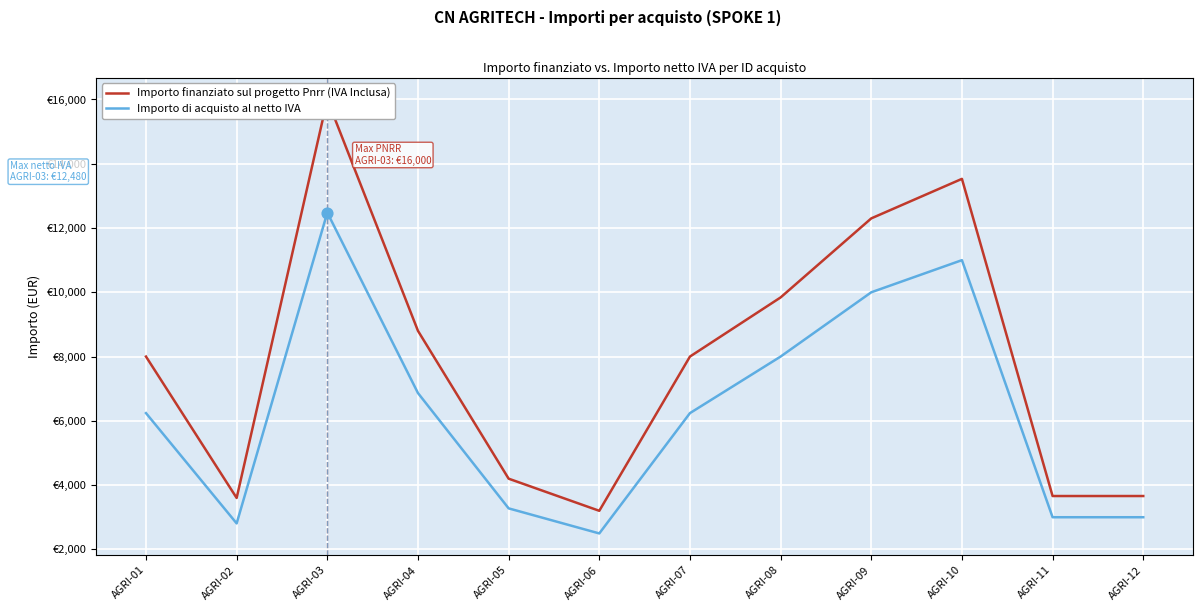

Is the value of Importo di acquisto al netto IVA at AGRI-05 greater than the value of Importo finanziato sul progetto Pnrr (IVA Inclusa) at AGRI-10?

No